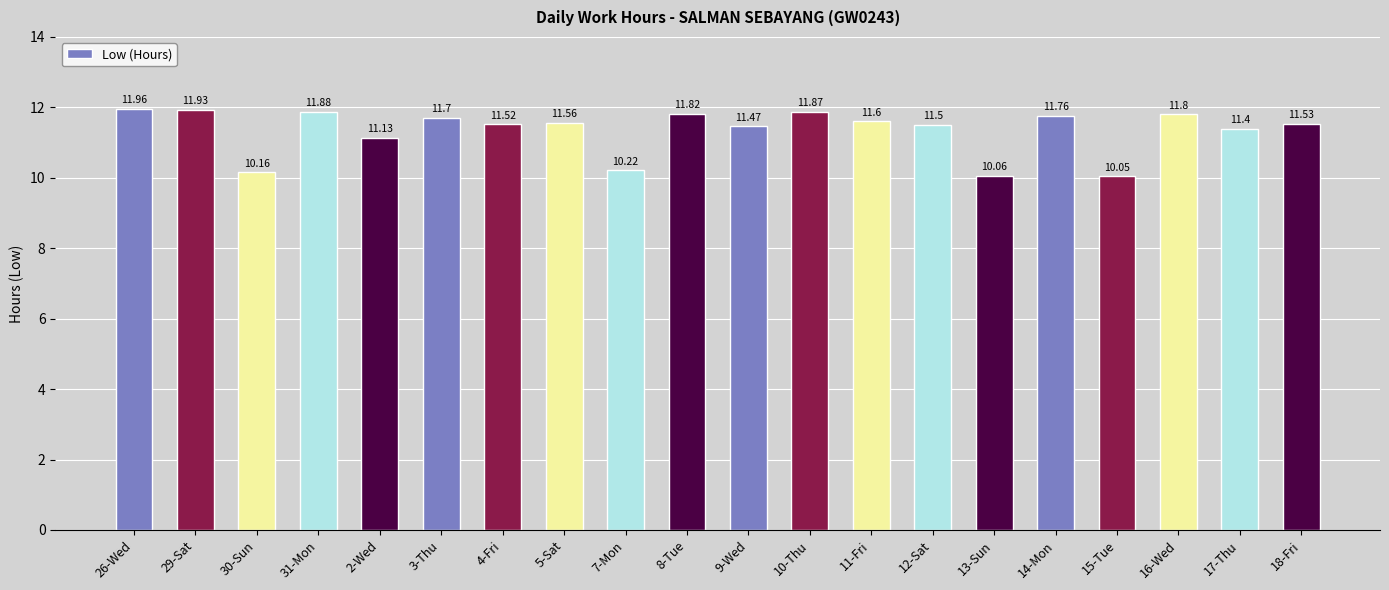

What is the sum of the values at 12-Sat and 14-Mon?

23.3